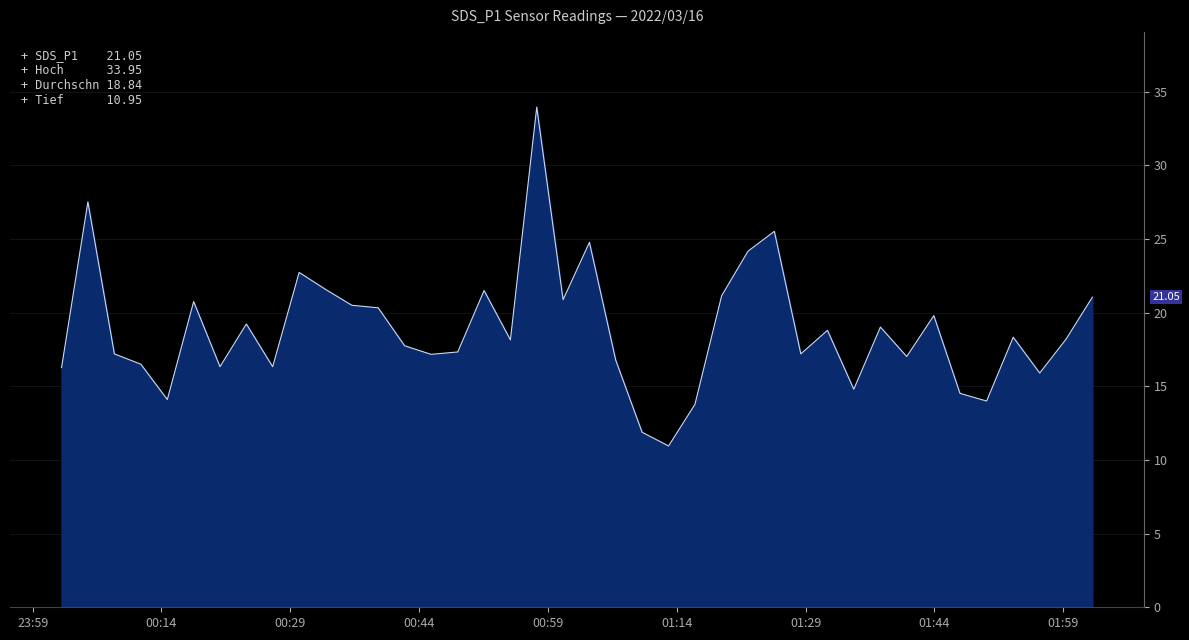

What is the maximum value shown in the chart?

34.0